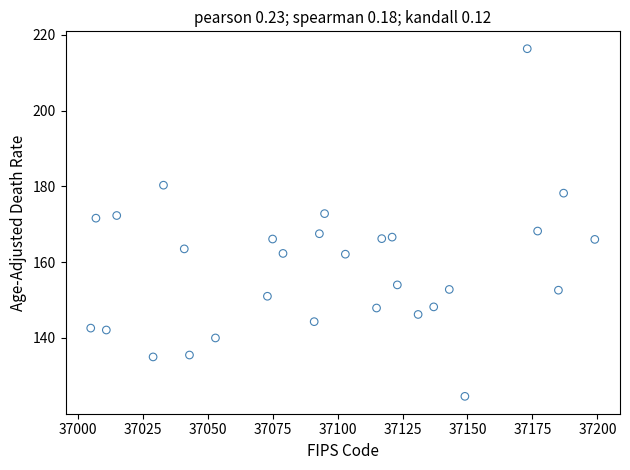

What is the range of X values (max minus min)?

194.0